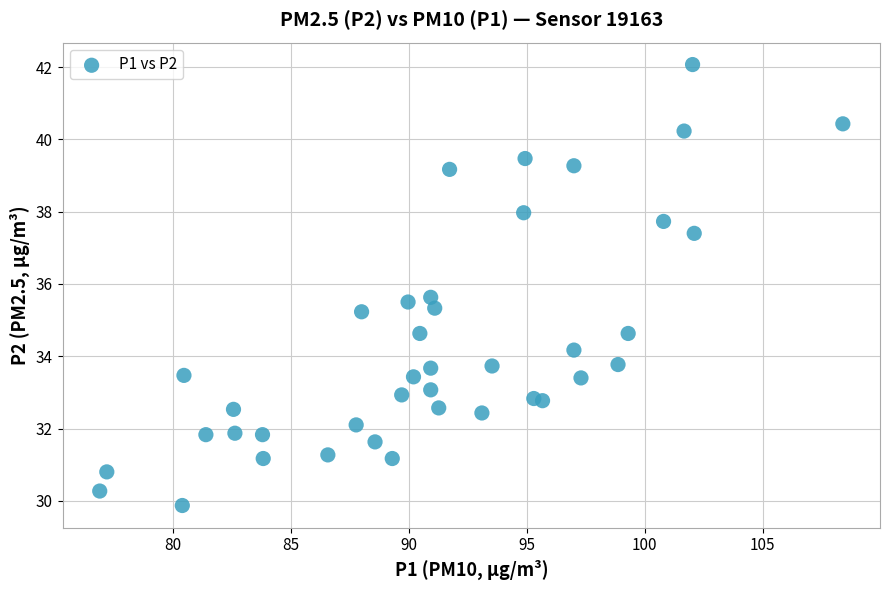

What is the range of X values (max minus min)?

31.5